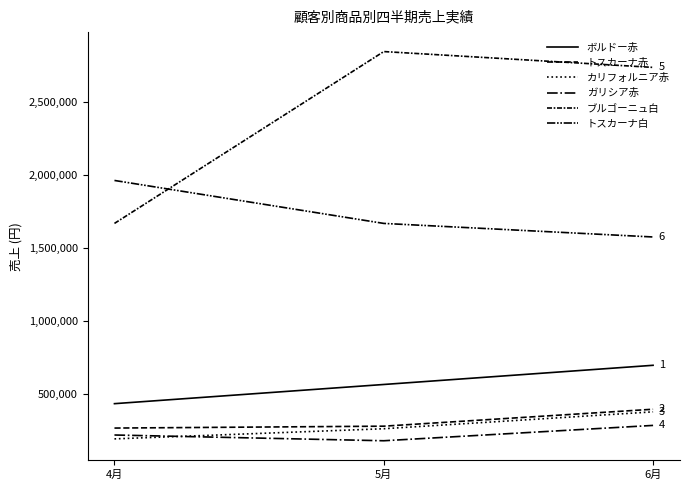

At which label does カリフォルニア赤 first exceed 265512?

6月